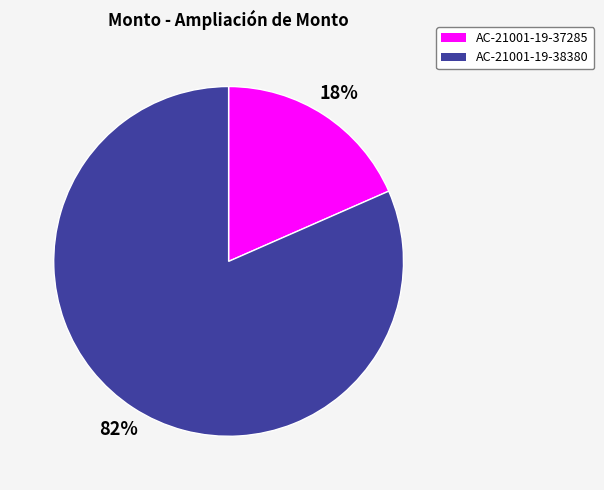

Which category has the smallest portion of the pie?

AC-21001-19-37285